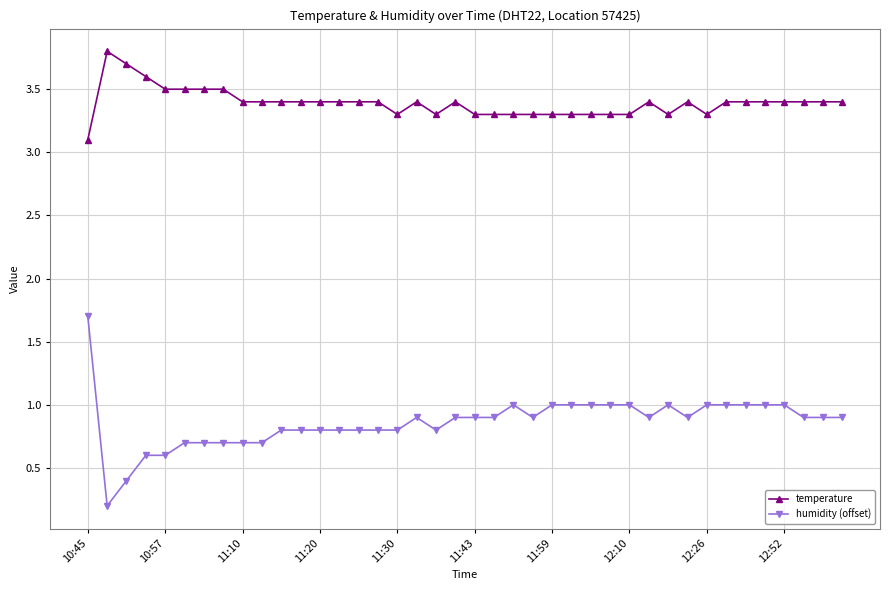

At how many categories does at least one series exceed 3?

40